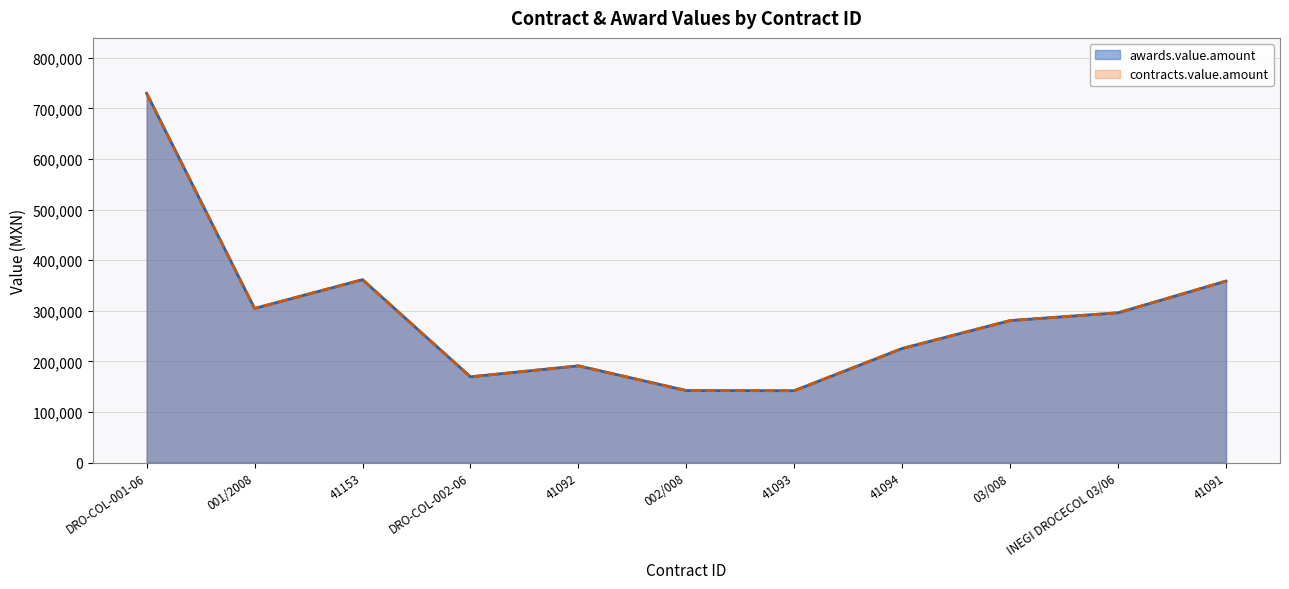

True or false: contracts.value.amount and awards.value.amount cross at least once.

False